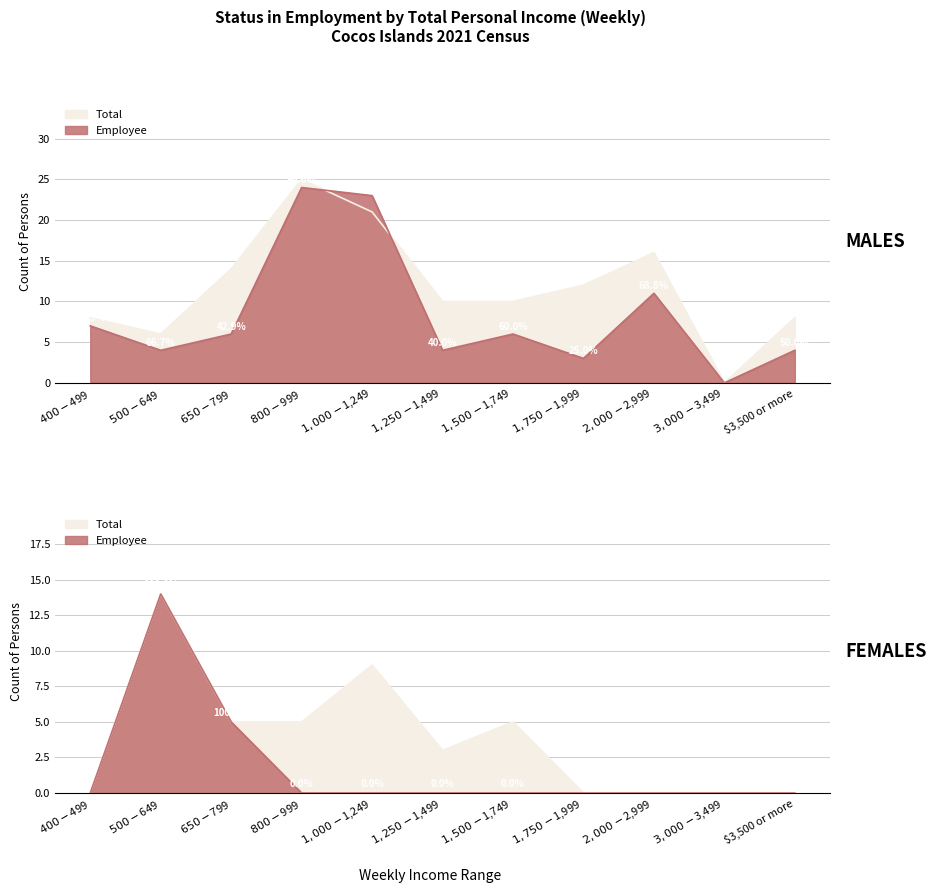

What is the label of the 4th point from the right?

$1,750-$1,999